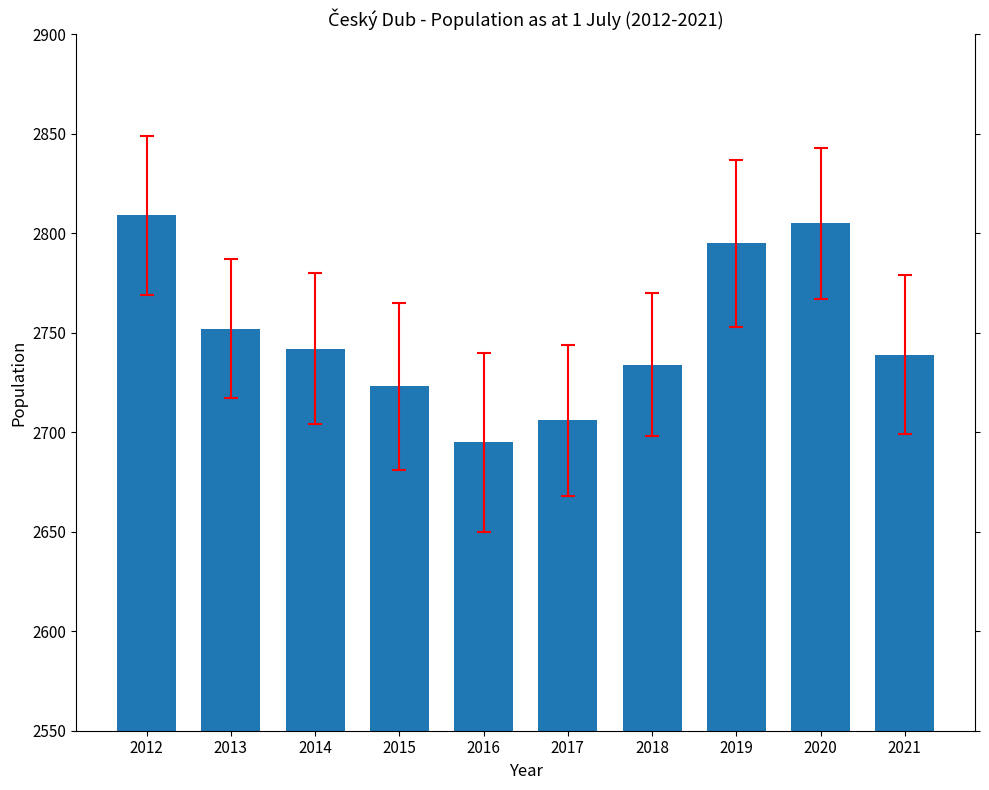

What is the sum of all values?

27500